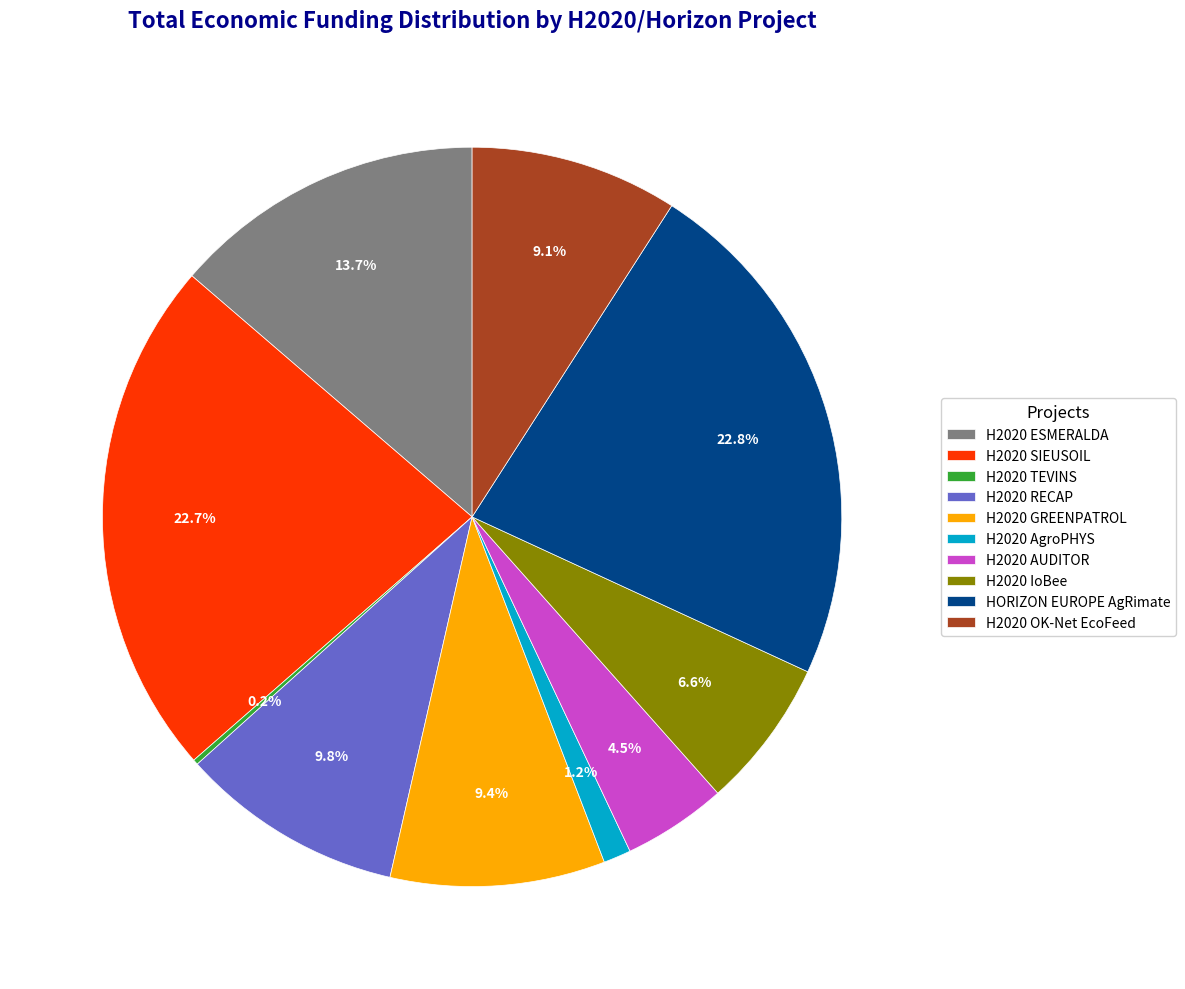

What percentage is the H2020 ESMERALDA slice, to the nearest percent?

14%